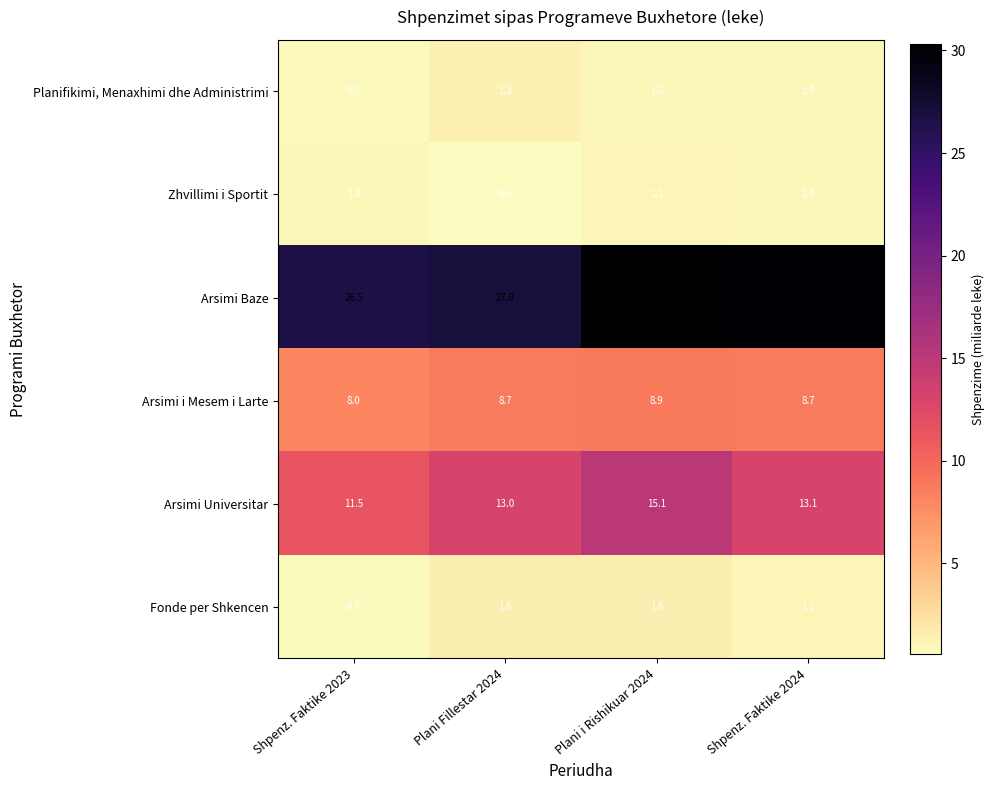

What is the difference between the maximum and minimum values in the Arsimi Baze series?

3.8